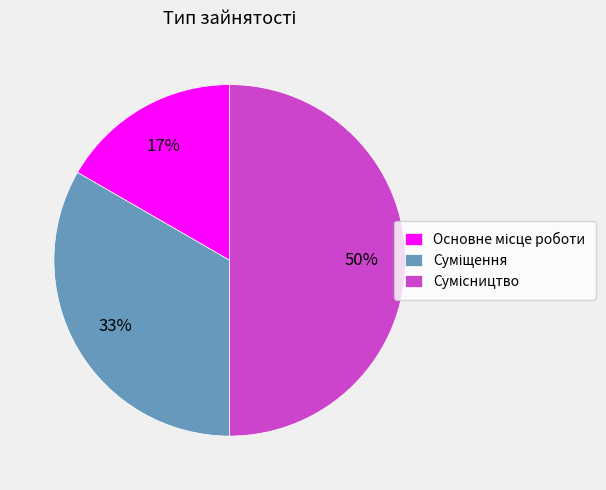

To the nearest percent, what is the difference between the largest and smallest slice percentages?

33%